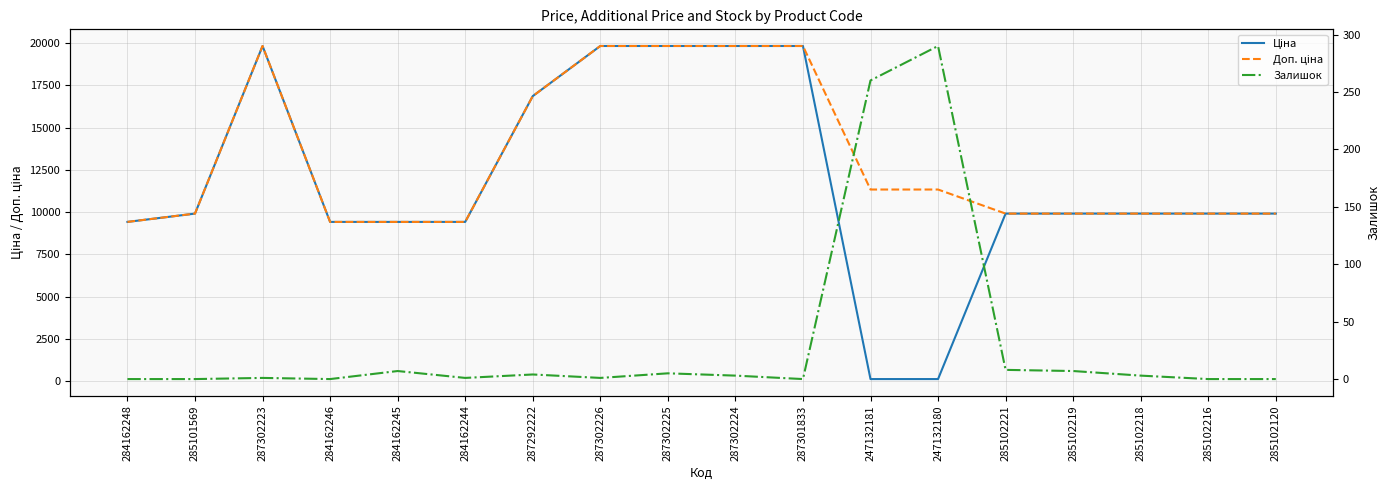

Where is Доп. ціна nearest to the value 14623?

287292222